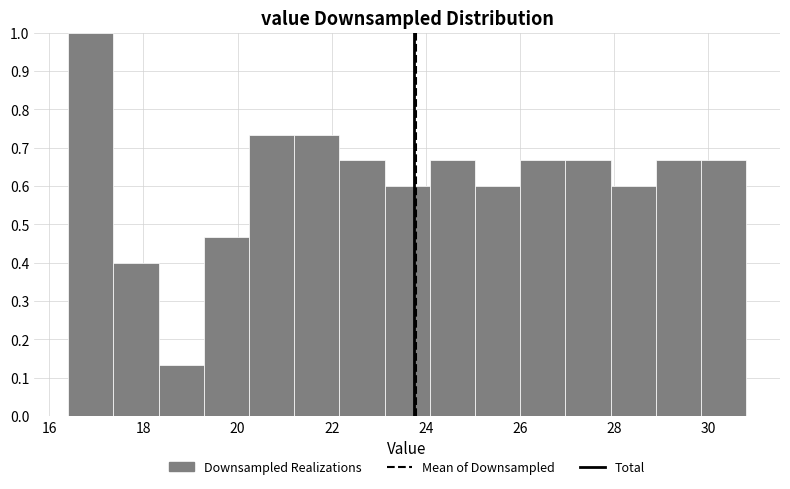

Which range on the x-axis has the tallest bar?

16.40 to 17.36